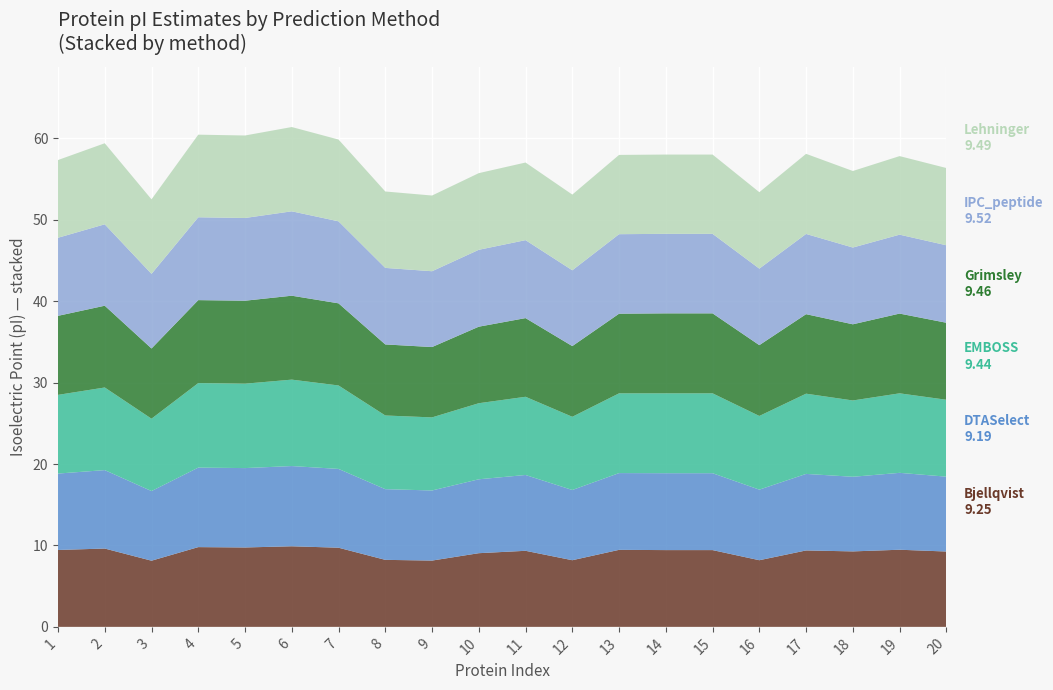

What is the total value across all series at 9?

53.0